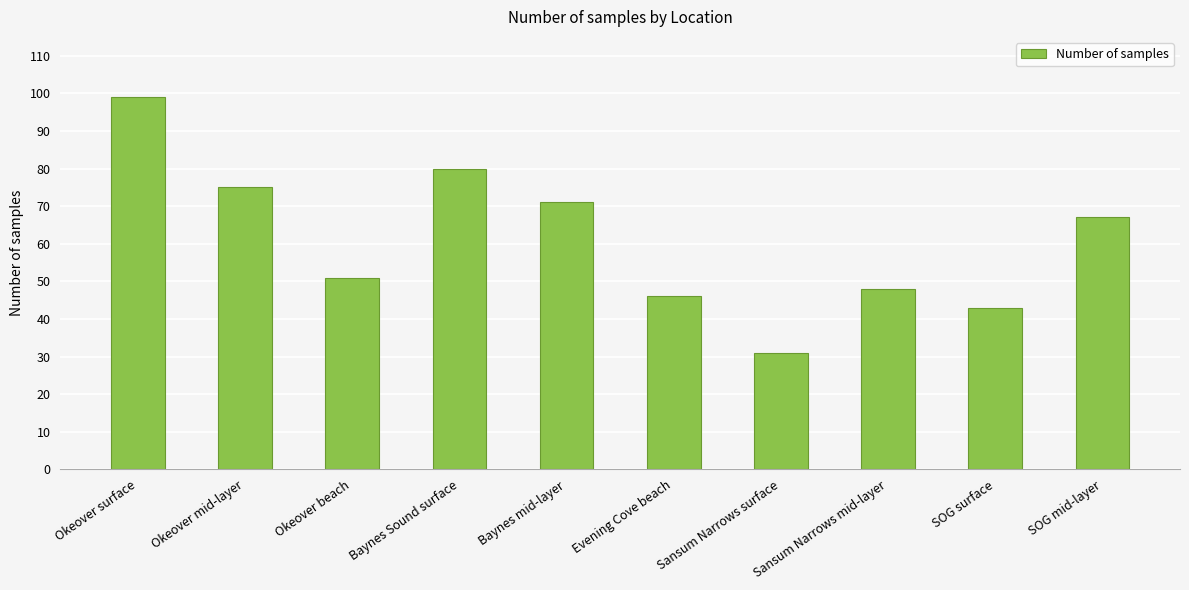

Rank the categories by value from highest to lowest.

Okeover surface, Baynes Sound surface, Okeover mid-layer, Baynes mid-layer, SOG mid-layer, Okeover beach, Sansum Narrows mid-layer, Evening Cove beach, SOG surface, Sansum Narrows surface